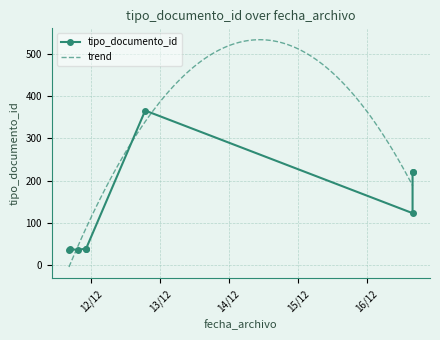

Which has a higher value, 2017-12-11 19:19 or 2017-12-16 15:54?

2017-12-16 15:54